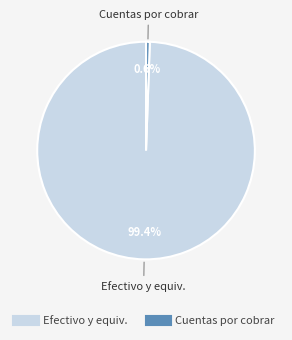

Is there a majority slice in this chart?

Yes